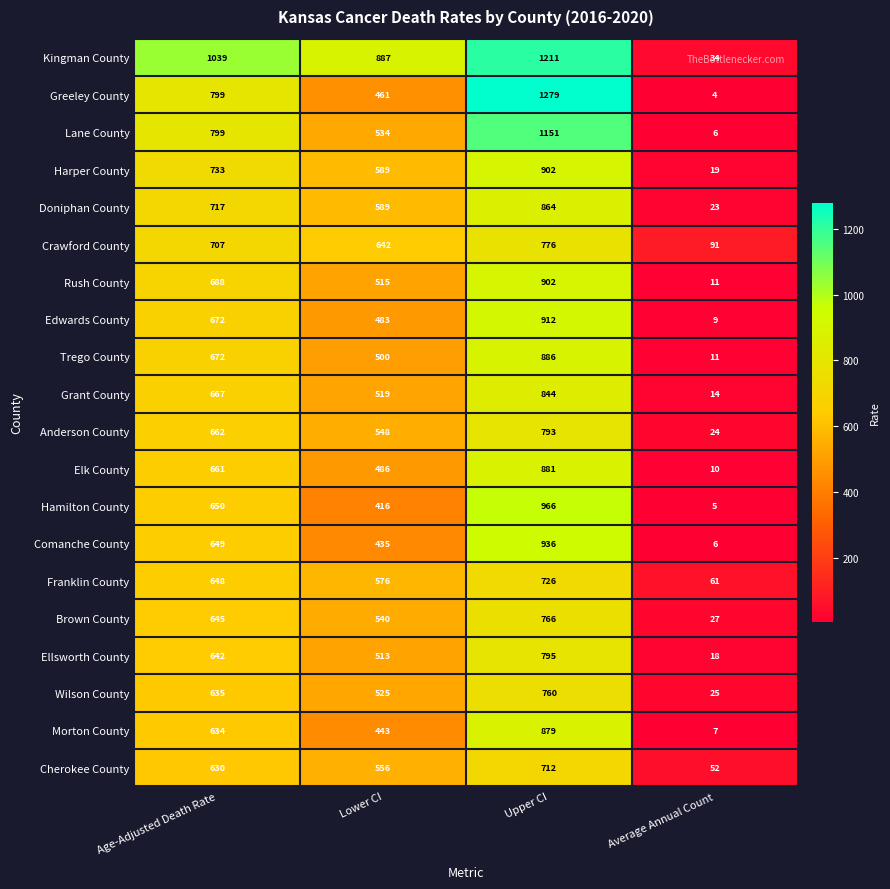

What is the greatest value displayed?

1279